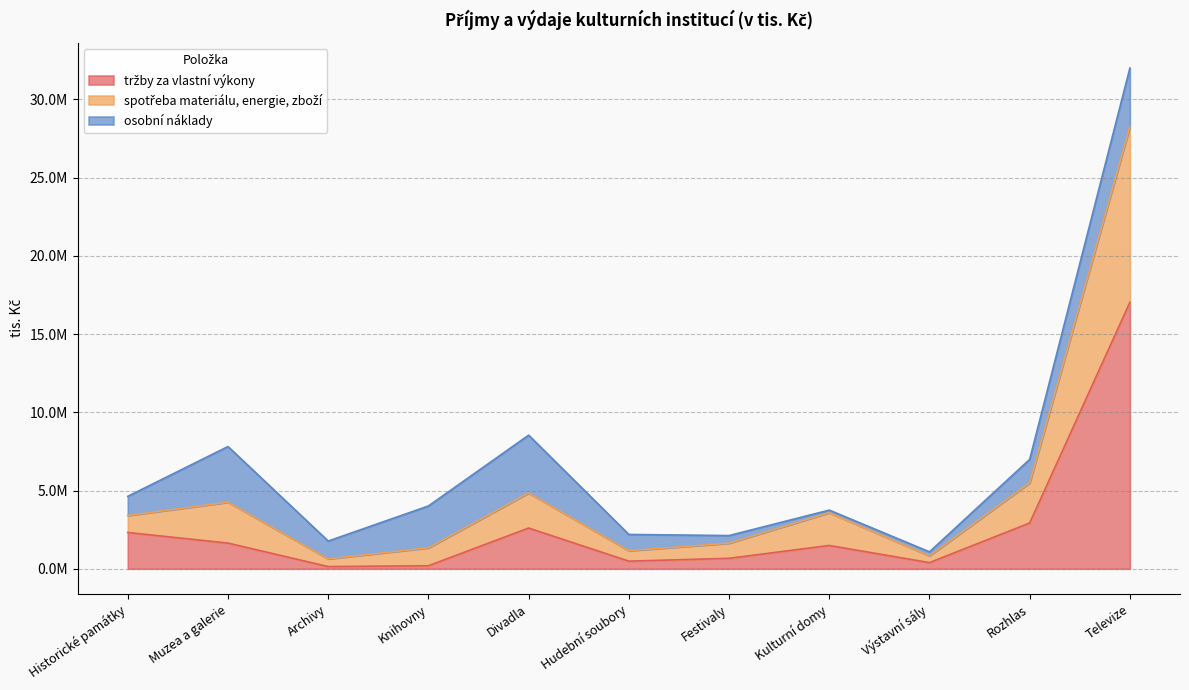

Which label corresponds to the smallest value in the chart?

Archivy